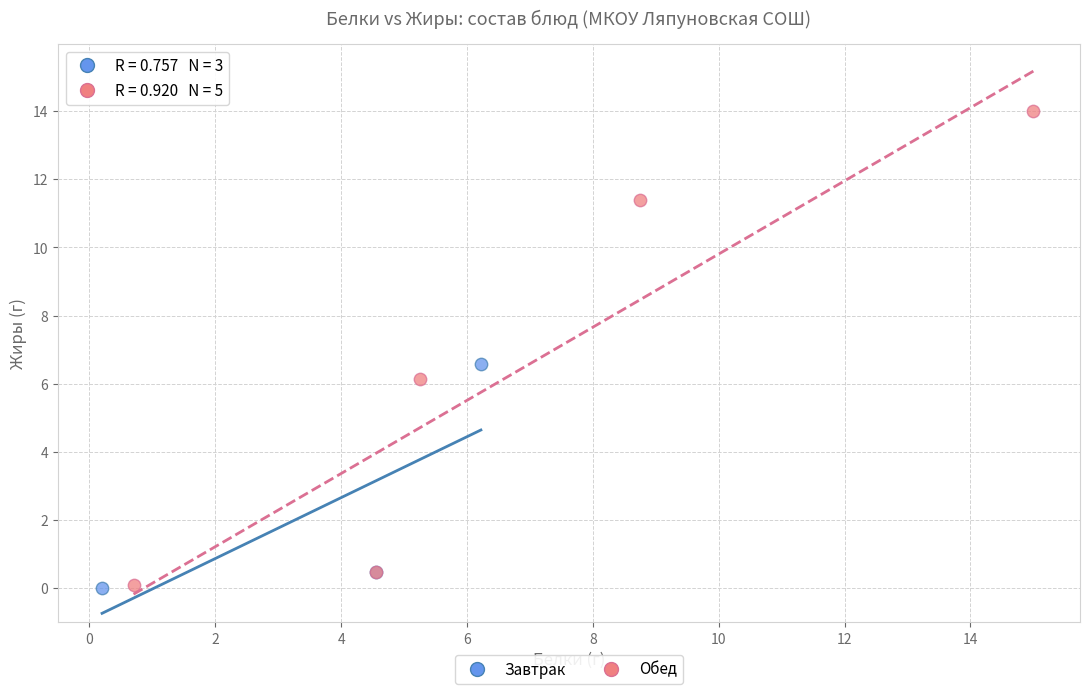

Which series has the largest Y range (max minus min)?

Обед